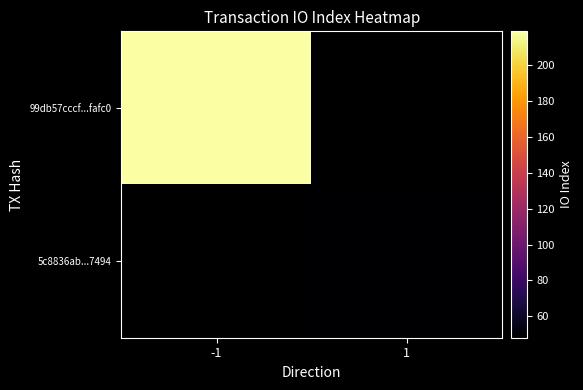

Is the value of 99db57cccf...fafc0 at 1 greater than the value of 5c8836ab...7494 at 1?

No